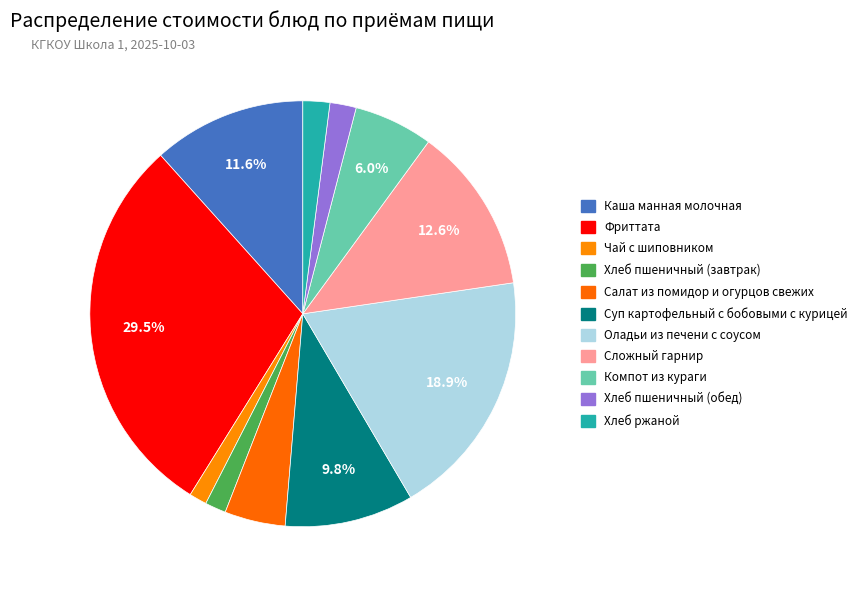

How many slices are in this pie chart?

11